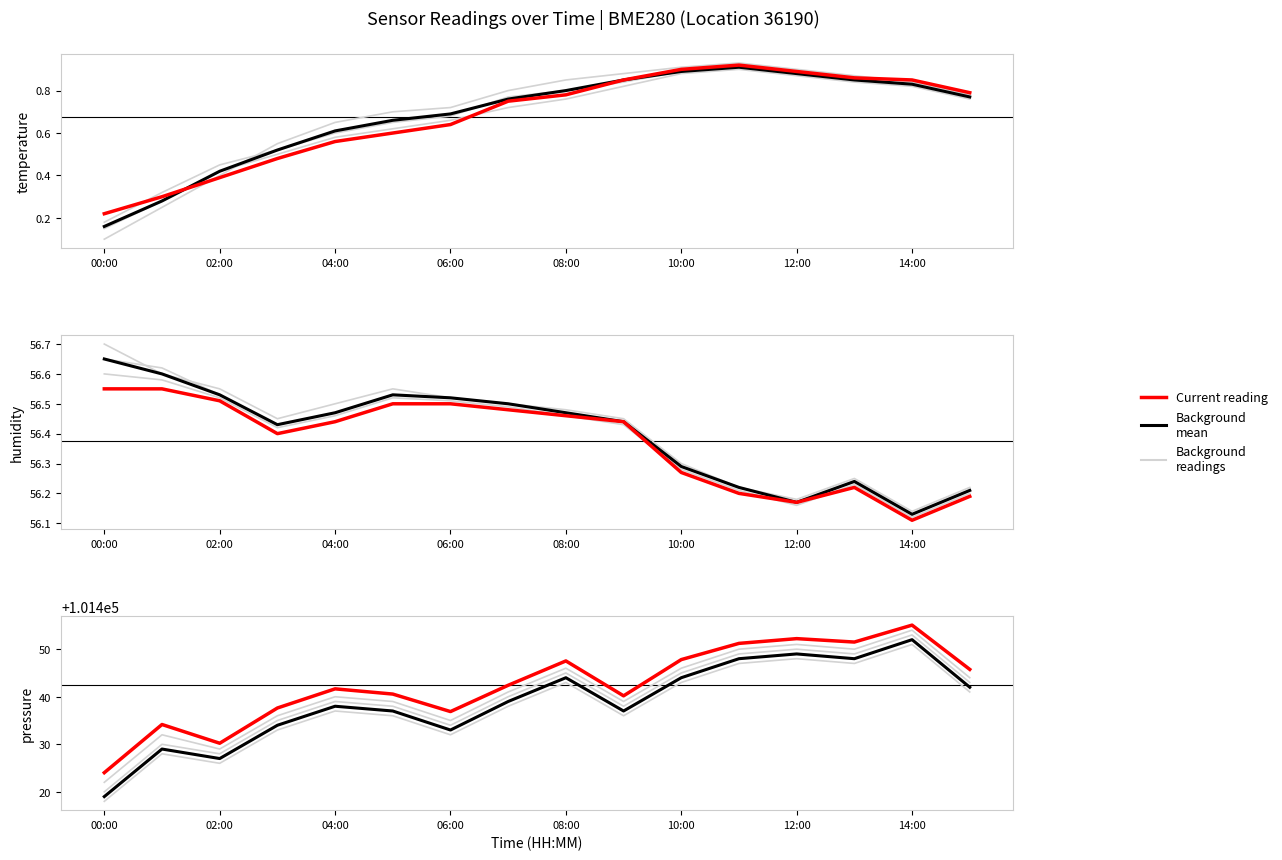

Which series has the widest spread of values?

Mean (background)